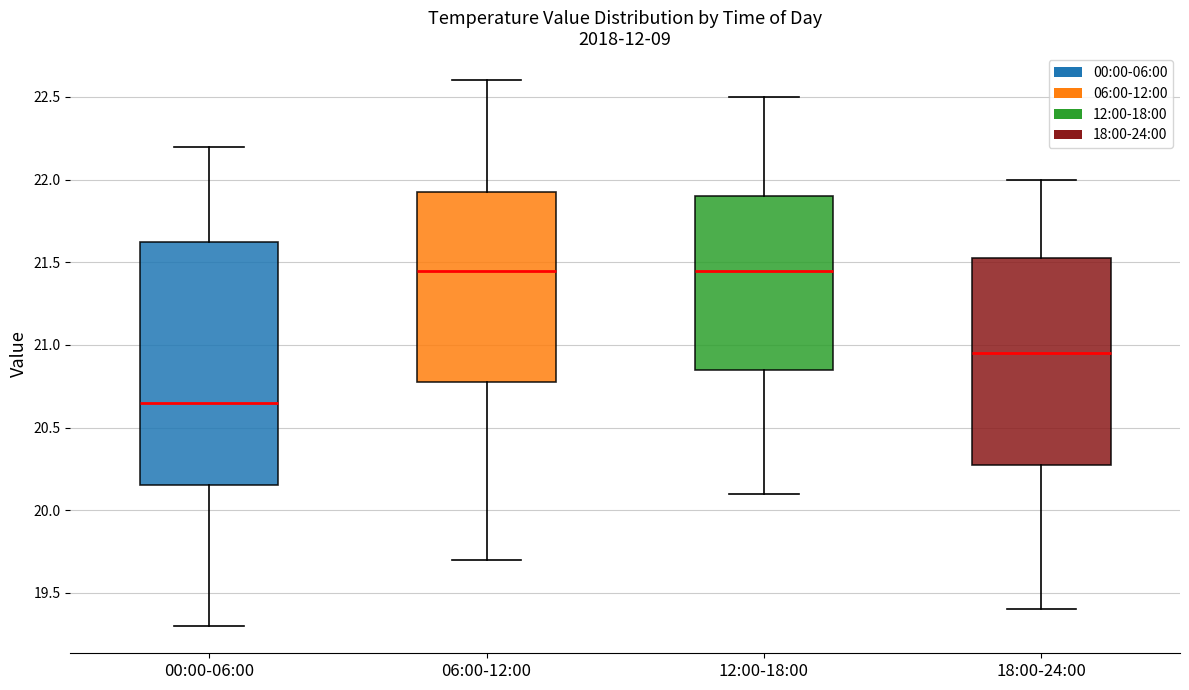

Reading left to right, read every box against the y-axis: the position of its median line, the range the box covers, and the ends of its whiskers. The values are not printed on the chart, so give them approximately, as read against the axis.

00:00-06:00: median 20.65, box 20.15 to 21.65, whiskers 19.30 to 22.20
06:00-12:00: median 21.45, box 20.80 to 21.95, whiskers 19.70 to 22.60
12:00-18:00: median 21.45, box 20.85 to 21.90, whiskers 20.10 to 22.50
18:00-24:00: median 20.95, box 20.30 to 21.55, whiskers 19.40 to 22.00